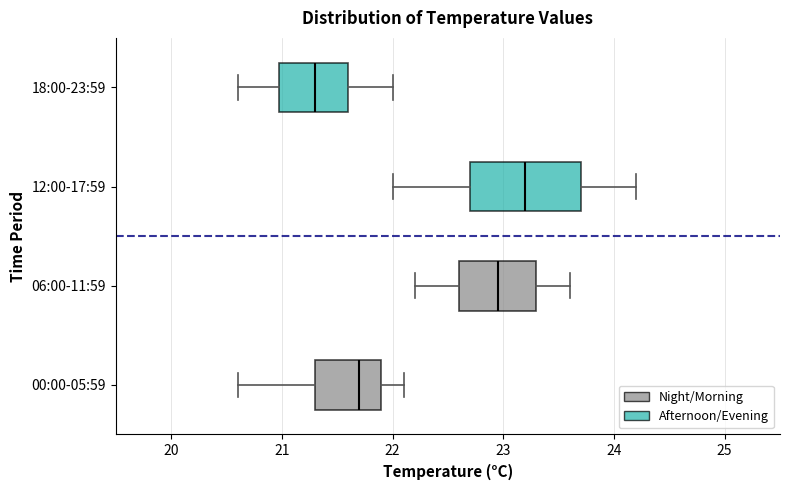

Comparing the boxes themselves (not the whiskers), which one is the widest?

12:00-17:59